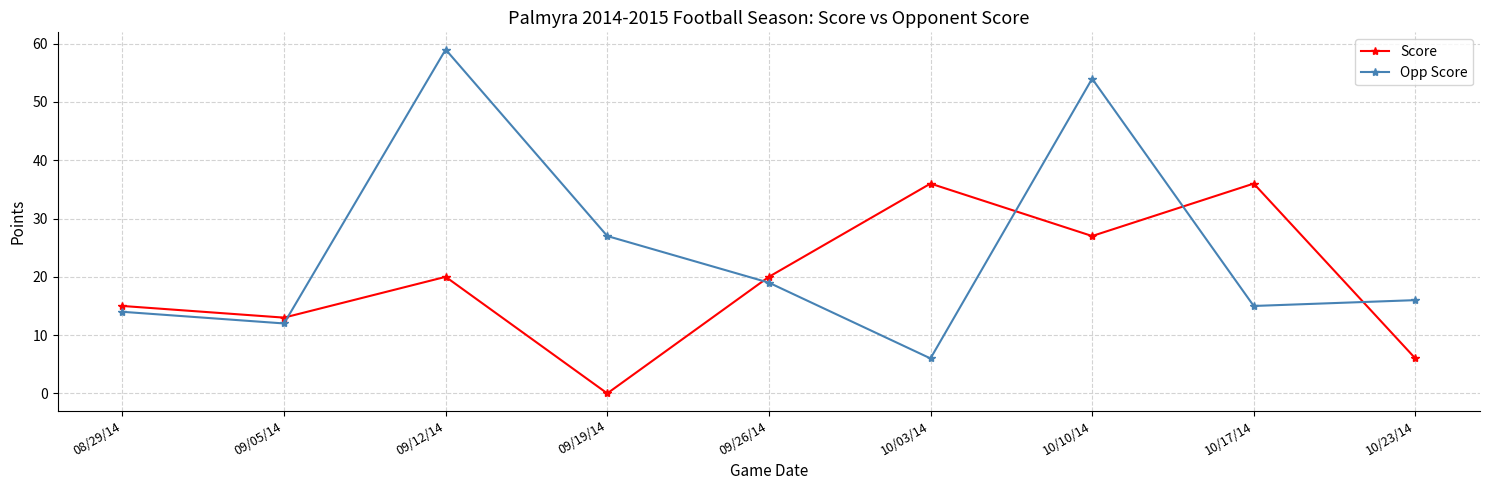

What is the difference between the Opp Score values at 10/23/14 and 09/05/14?

4